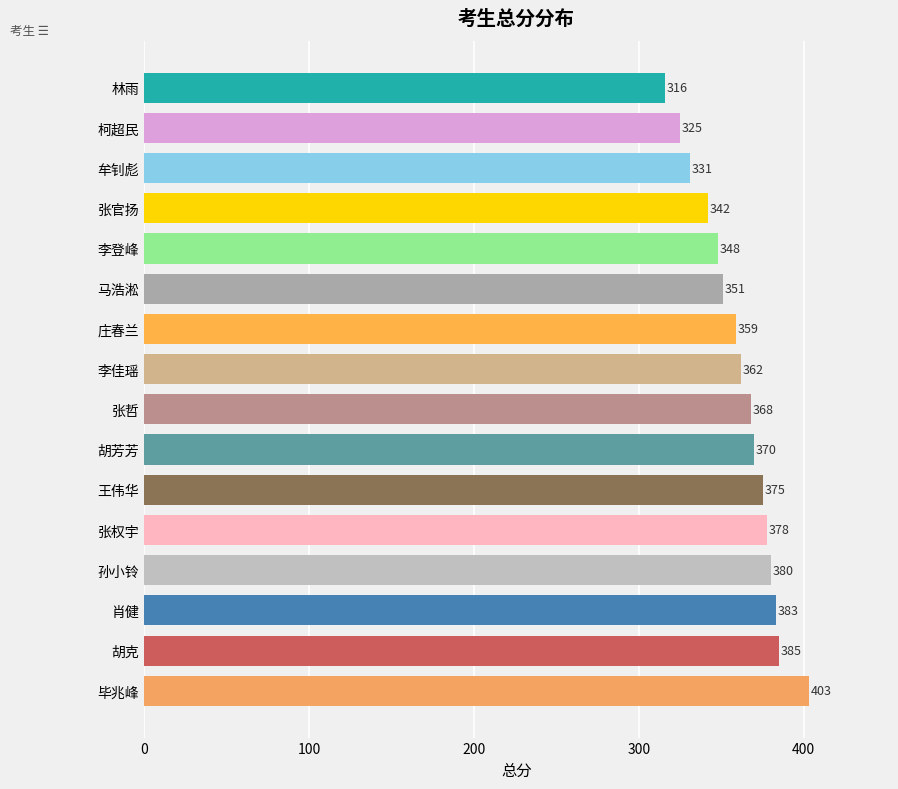

Reading bottom to top, extract all data points from this chart.

毕兆峰=403	胡克=385	肖健=383	孙小铃=380	张权宇=378	王伟华=375	胡芳芳=370	张哲=368	李佳瑶=362	庄春兰=359	马浩淞=351	李登峰=348	张官扬=342	牟钊彪=331	柯超民=325	林雨=316